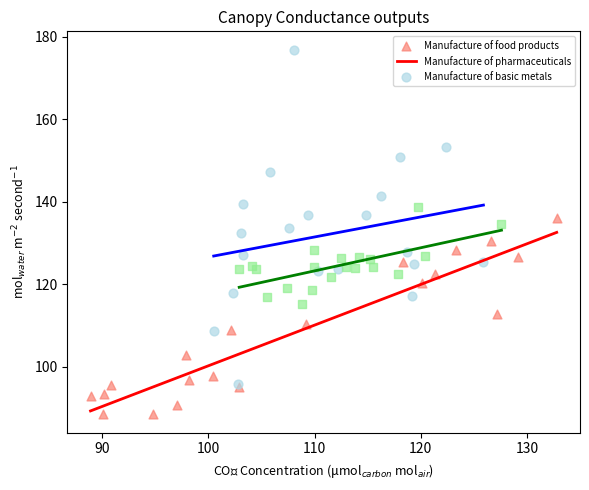

What are all the series names shown in the legend?

Manufacture of food products, Manufacture of pharmaceuticals, Manufacture of basic metals